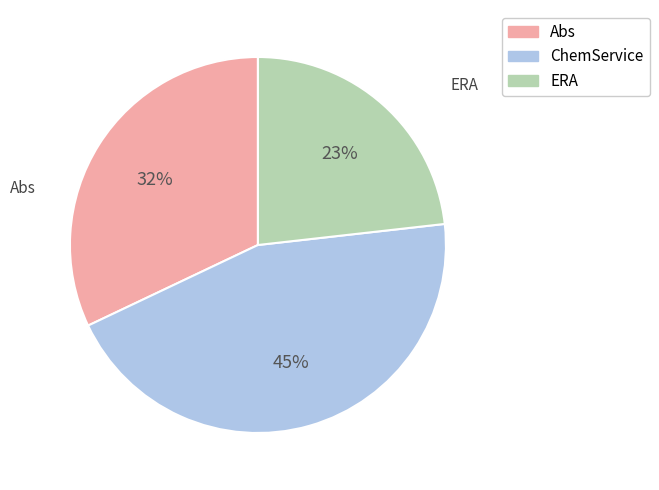

Does Abs represent more than half of the total?

No